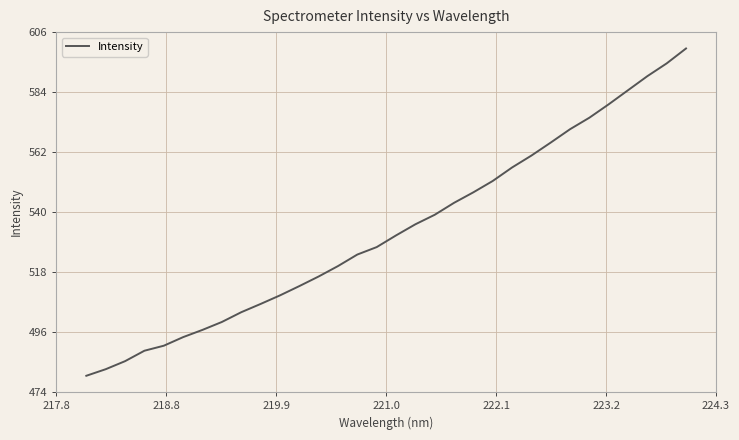

What is the difference between the maximum and minimum values?

120.3